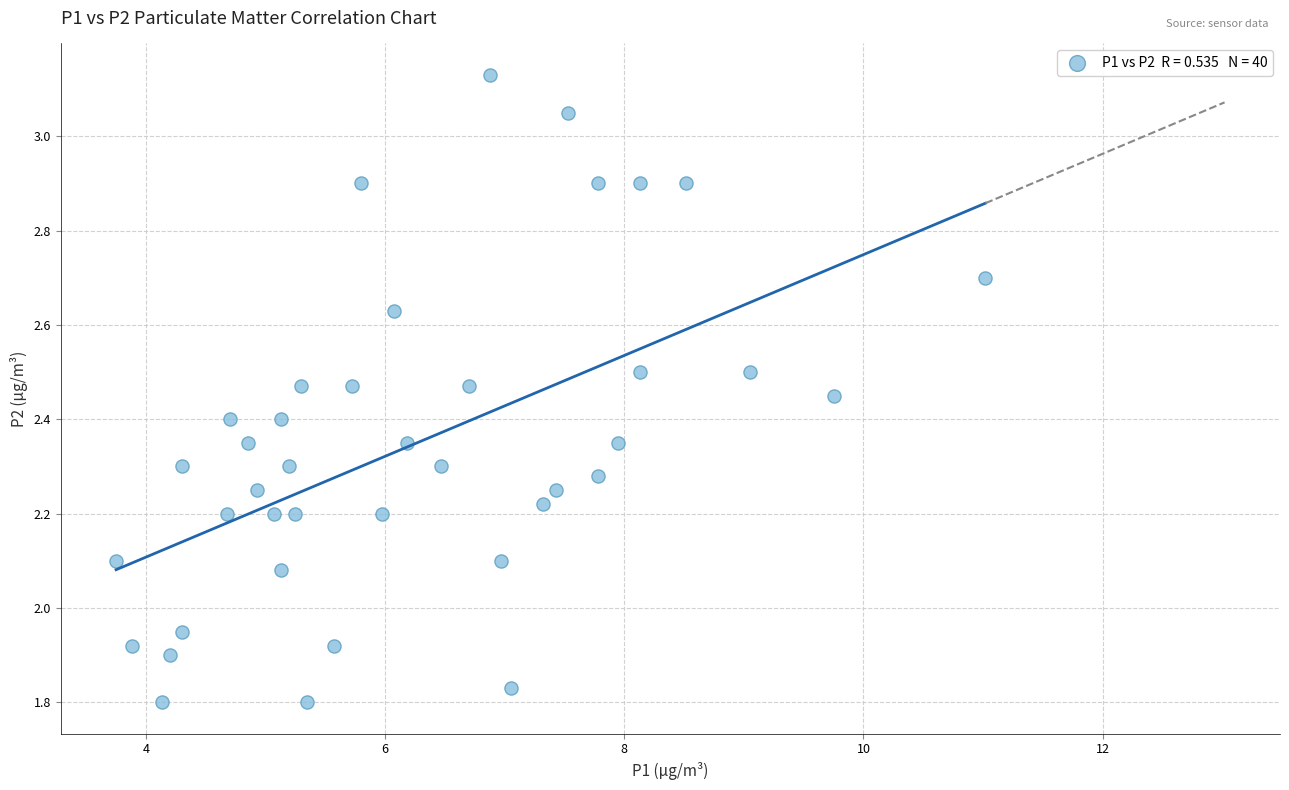

What is the range of Y values (max minus min)?

1.3